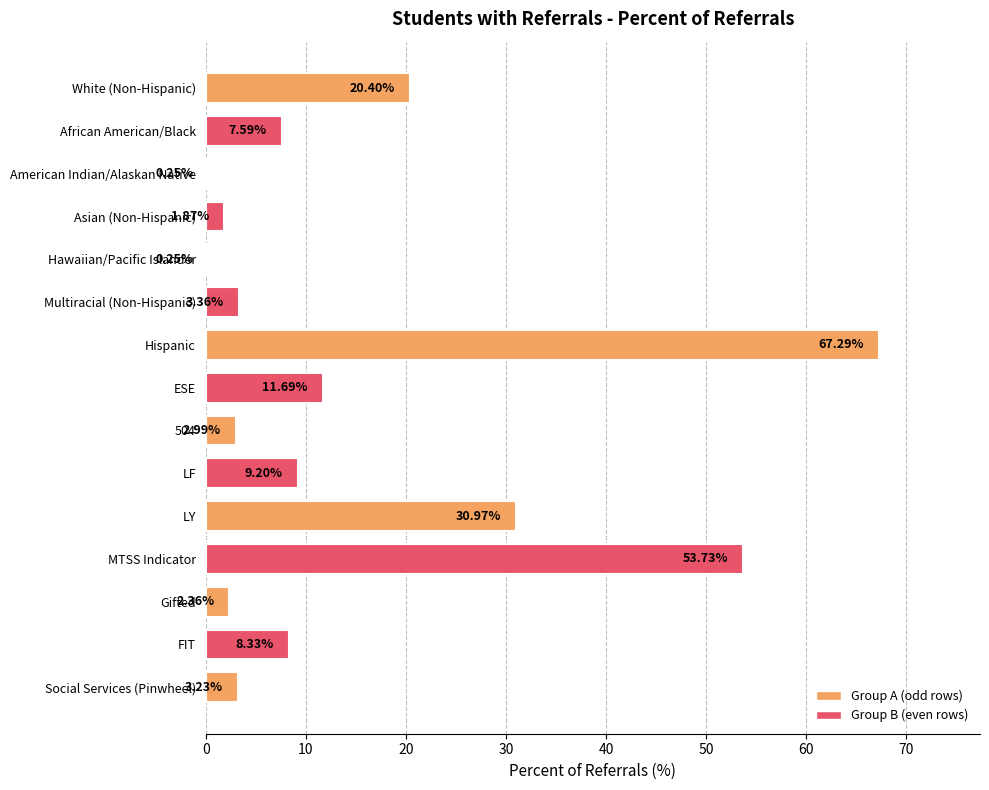

What is the sum of all values?

223.5